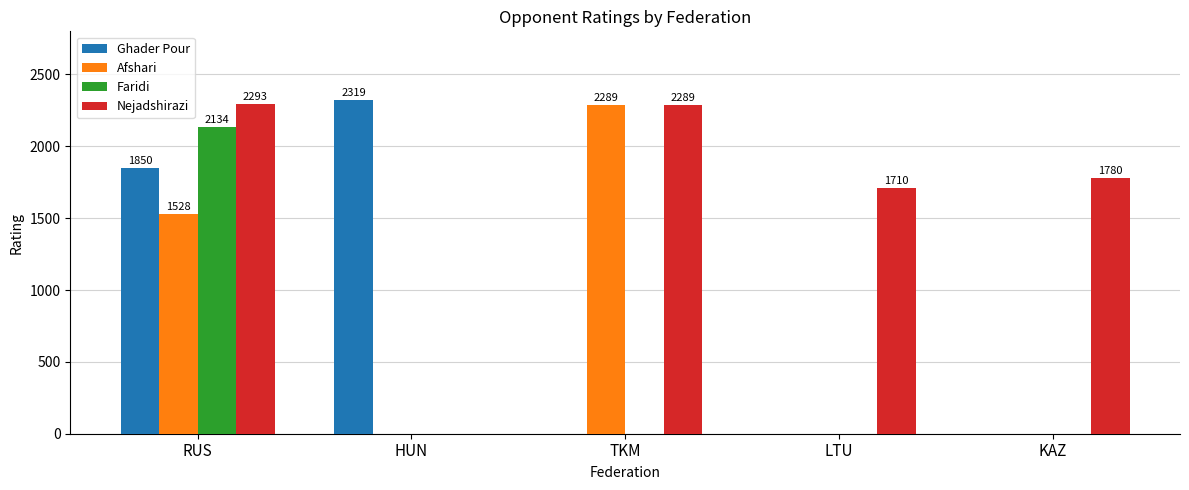

What are all the series names shown in the legend?

Ghader Pour, Afshari, Faridi, Nejadshirazi